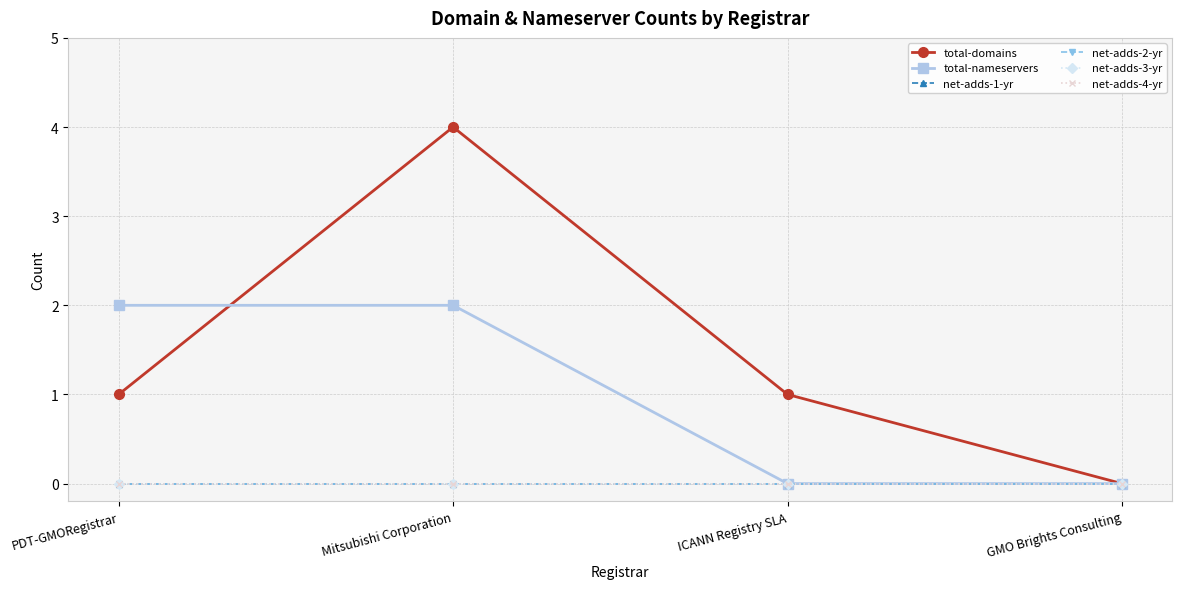

At which category is the sum across all series the highest?

Mitsubishi Corporation